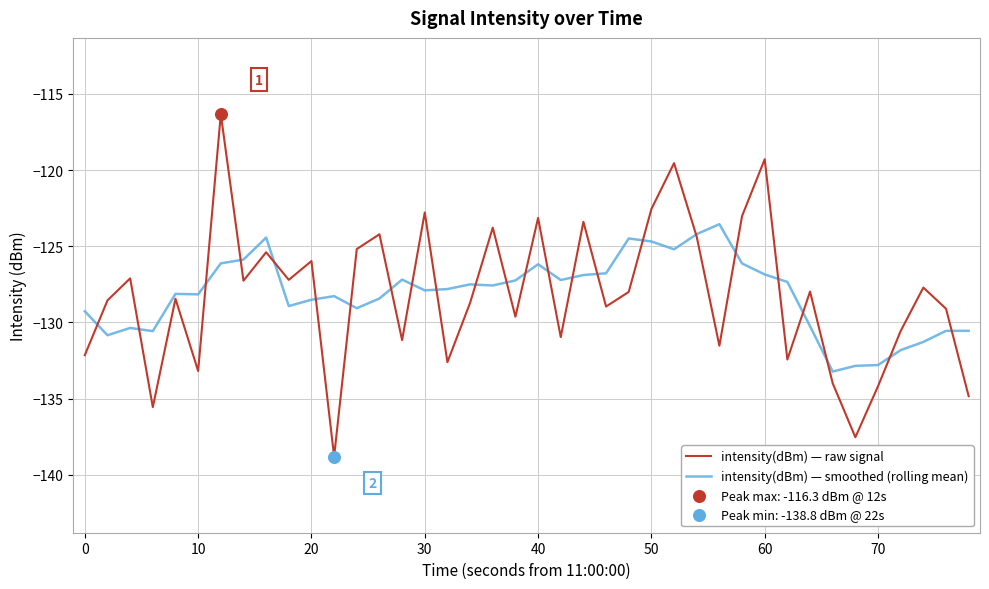

Which series has the largest range (max minus min)?

intensity(dBm) — raw signal